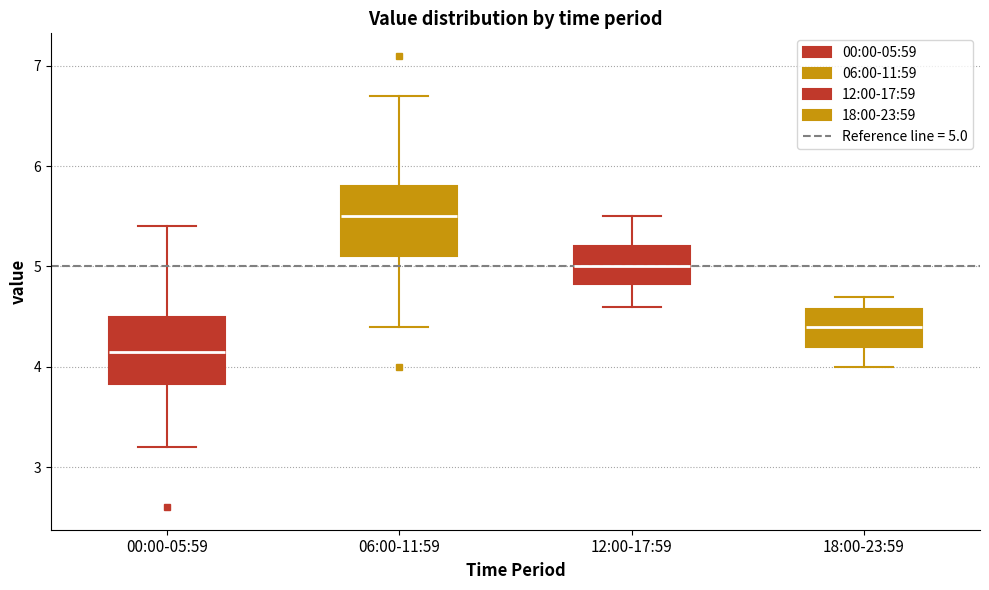

Reading left to right, read every box against the y-axis: the position of its median line, the range the box covers, and the ends of its whiskers. The values are not printed on the chart, so give them approximately, as read against the axis.

00:00-05:59: median 4.2, box 3.8 to 4.5, whiskers 3.2 to 5.4
06:00-11:59: median 5.5, box 5.1 to 5.8, whiskers 4.4 to 6.7
12:00-17:59: median 5.0, box 4.8 to 5.2, whiskers 4.6 to 5.5
18:00-23:59: median 4.4, box 4.2 to 4.6, whiskers 4.0 to 4.7